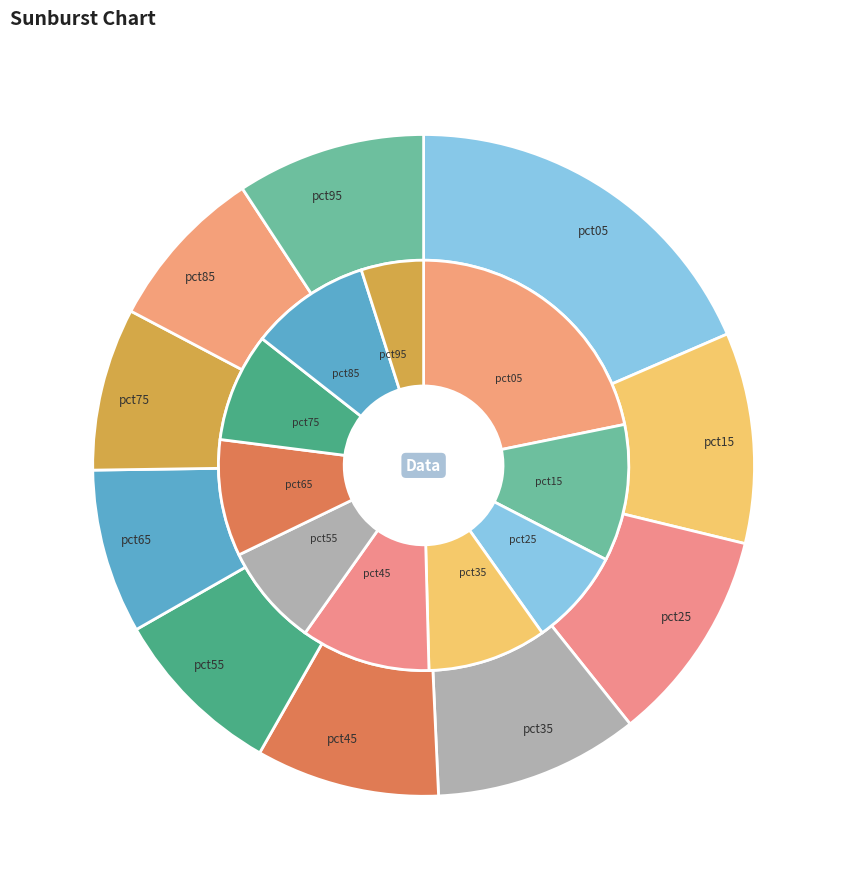

How many slices are in this pie chart?

10